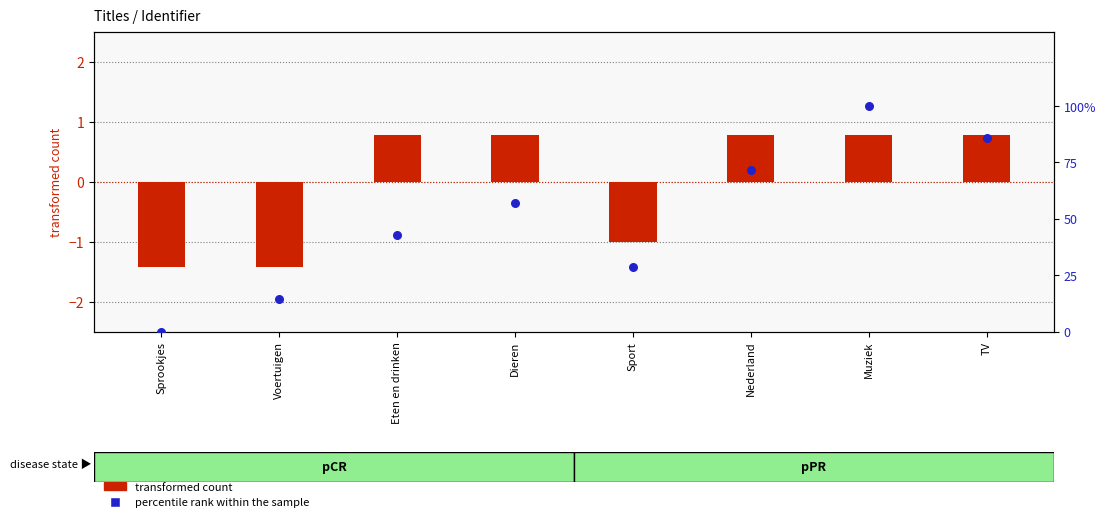

What is the total value across all series at Sprookjes?

-1.4